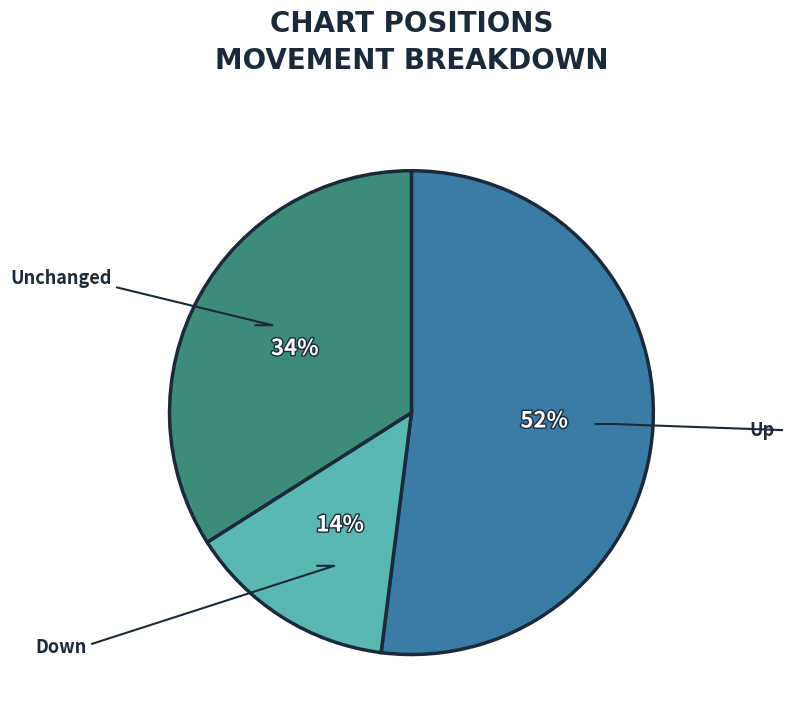

To the nearest percent, what is the average slice percentage?

33%